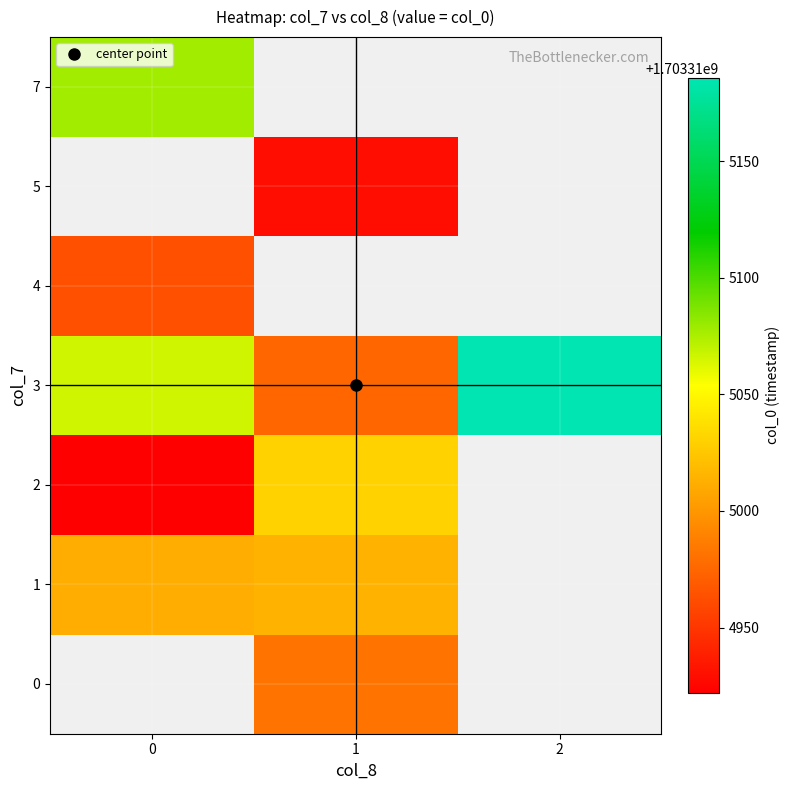

How many values in the 0 series exceed 1703314982?

1